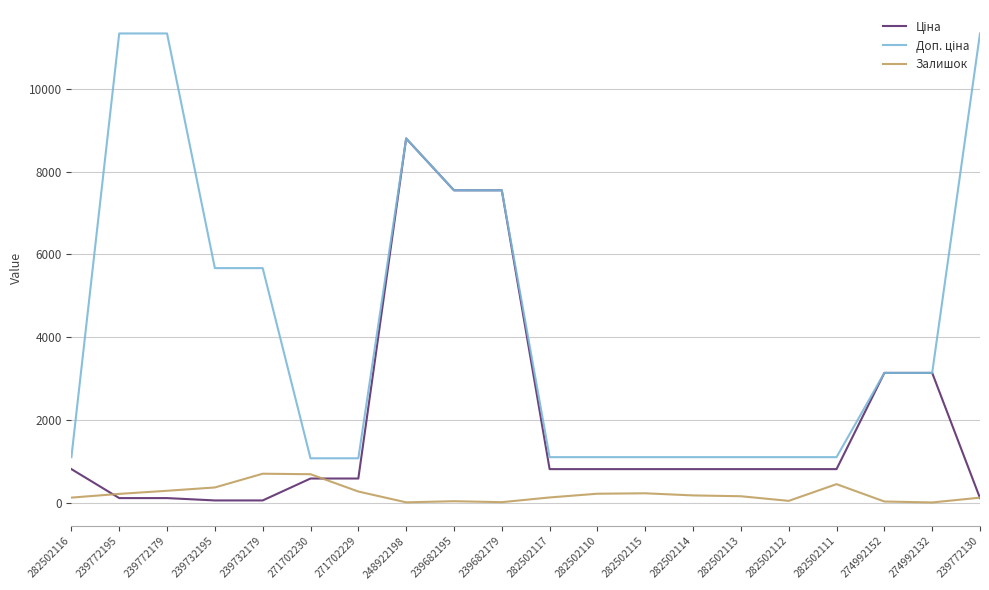

What position from the right is 282502115?

8